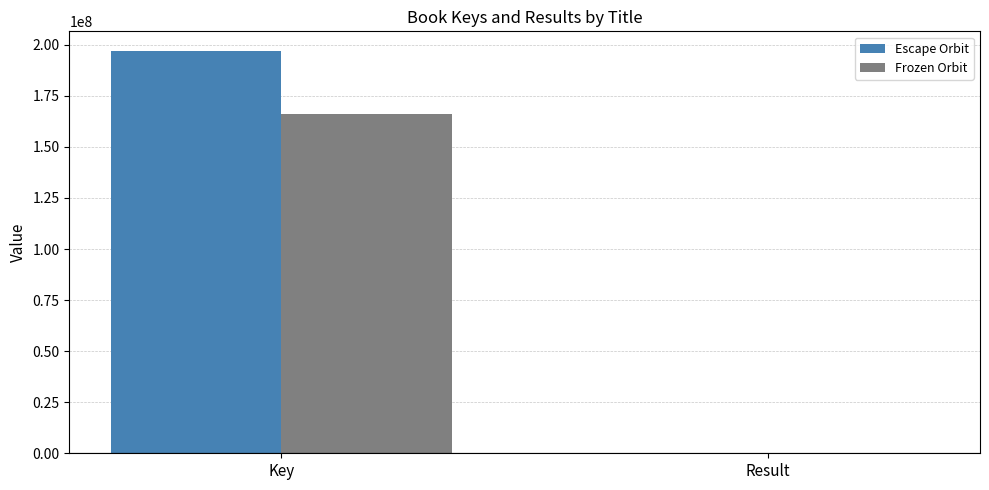

Which series has the widest spread of values?

Escape Orbit